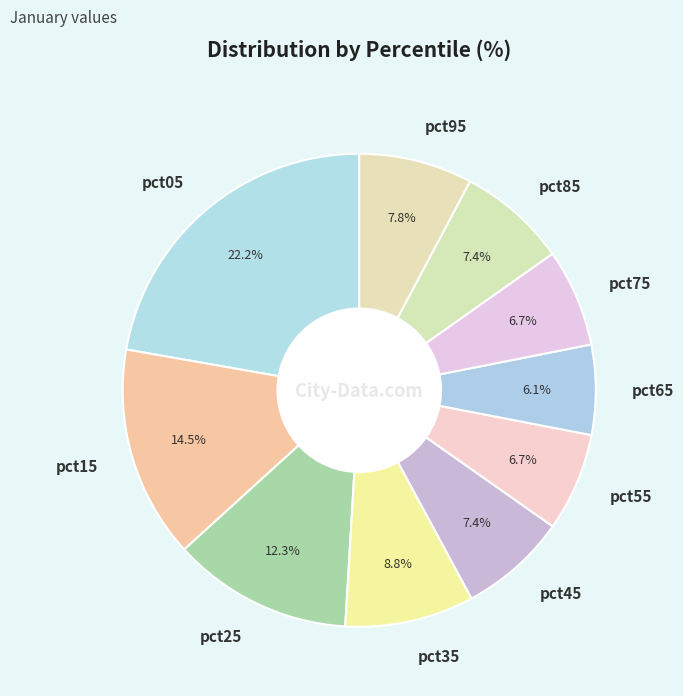

What percentage is the pct75 slice, to the nearest percent?

7%